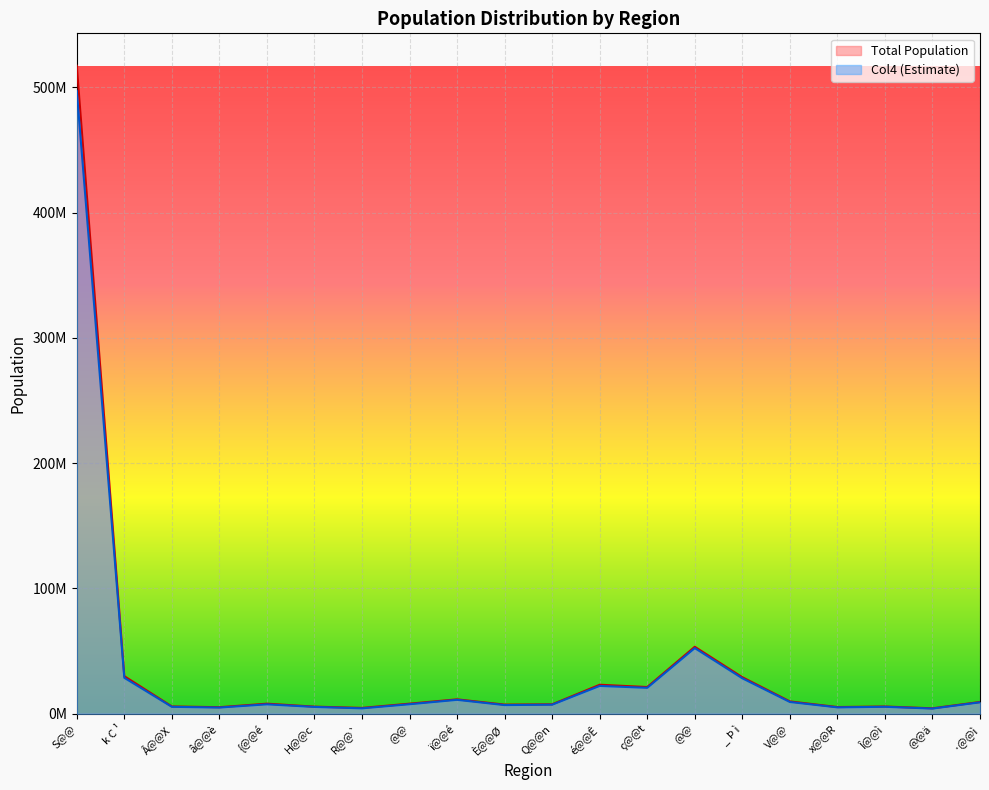

Between @@ and é@@Ê, which series saw the biggest shift?

Total Population